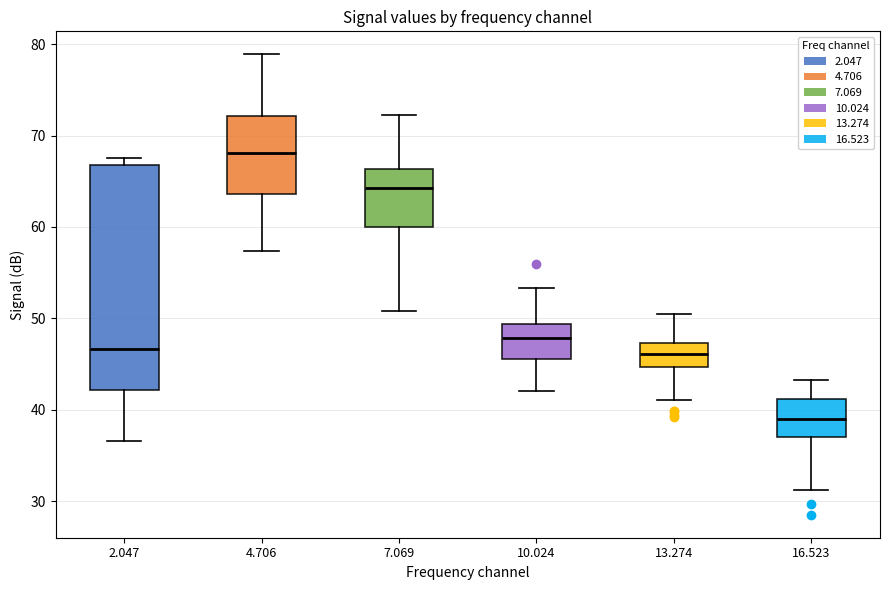

Comparing the boxes themselves (not the whiskers), which one is the tallest?

2.047